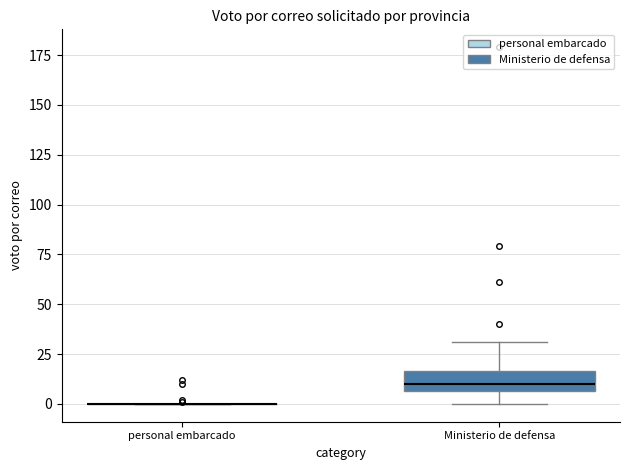

Reading left to right, transcribe this box plot: for each box, give where its median line is, the range the box spans, and where its two whiskers end, as read against the y-axis. The values are not printed on the chart, so give them approximately, as read against the axis.

personal embarcado: box collapsed to a line at 0, whiskers 0 to 0
Ministerio de defensa: median 10, box 5 to 15, whiskers 0 to 30